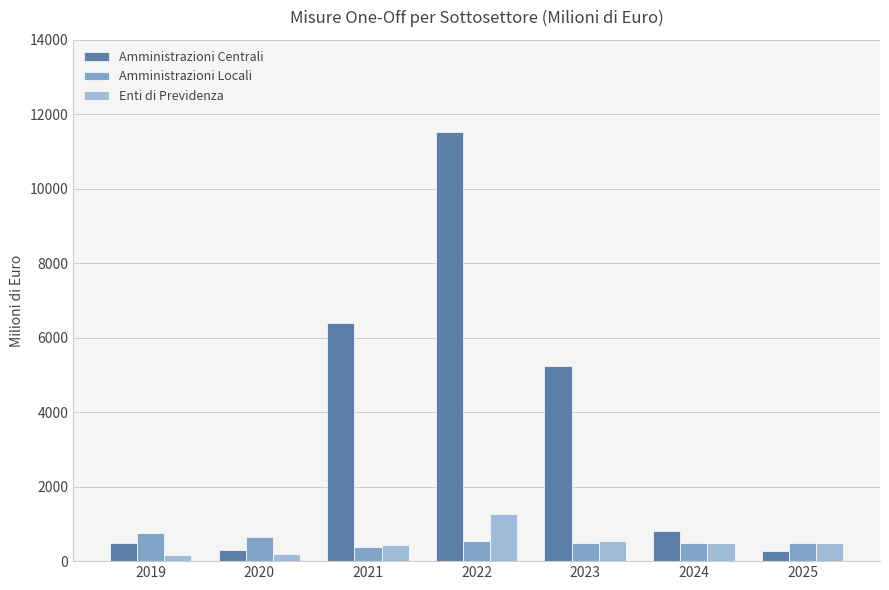

Which series has the largest range (max minus min)?

Amministrazioni Centrali